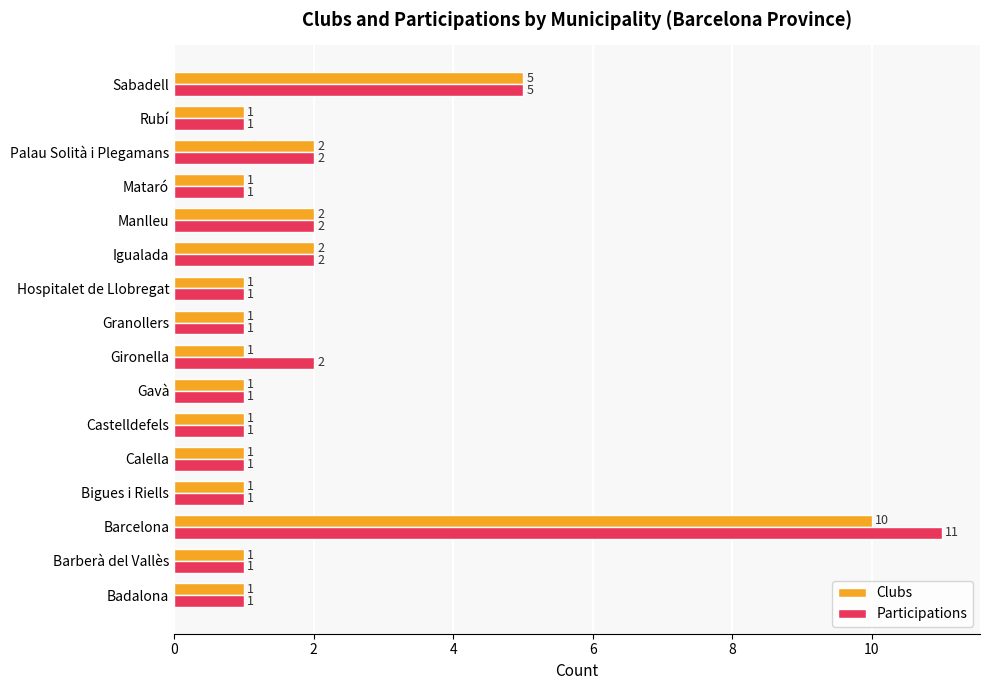

Is it true that Participations equals 3 at Gironella?

False